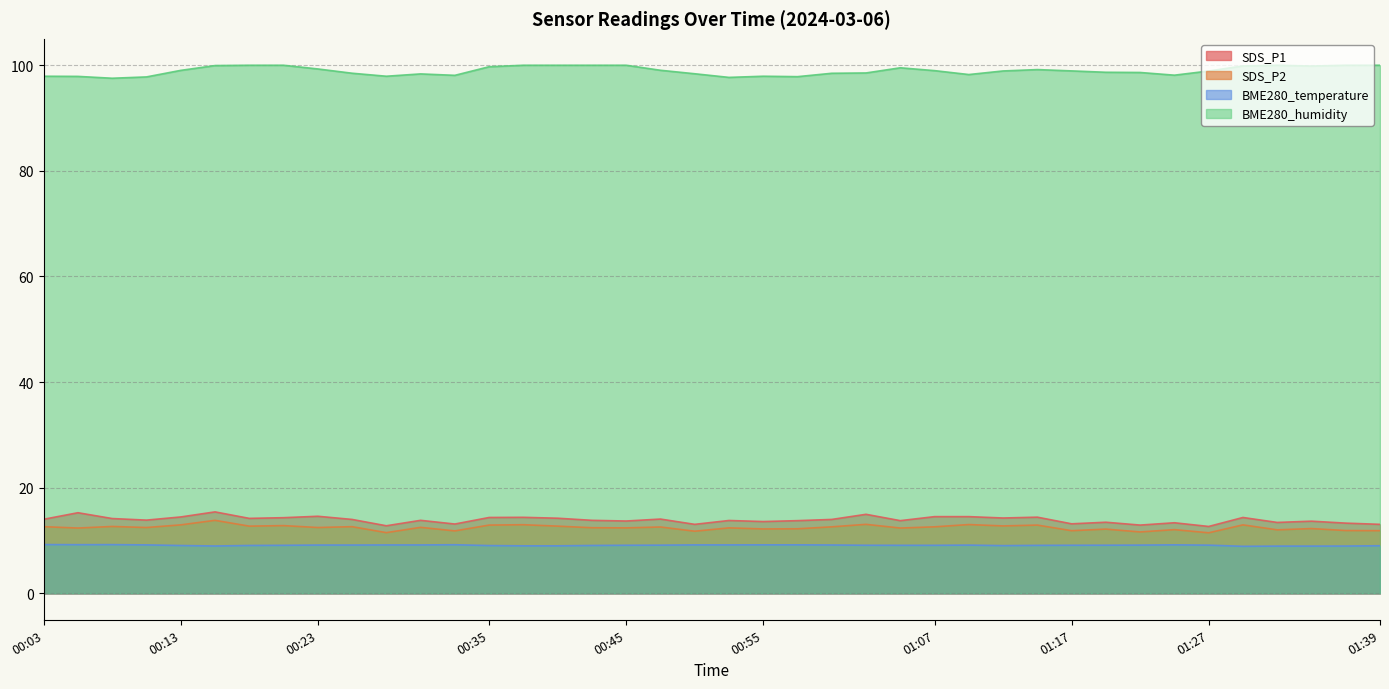

What is the maximum value shown in the chart?

100.0